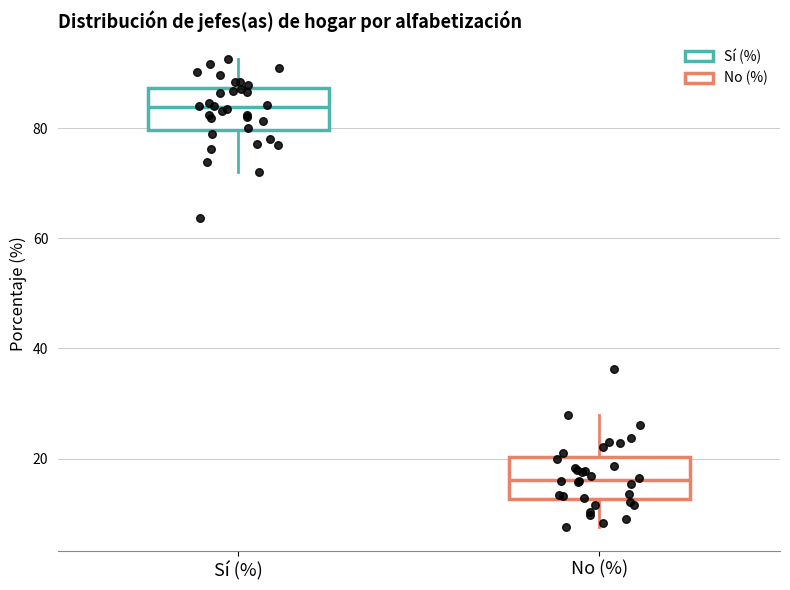

Where does the median line of the box for Sí (%) sit on the y-axis? The values are not printed on the chart, so give them approximately, as read against the axis.

84